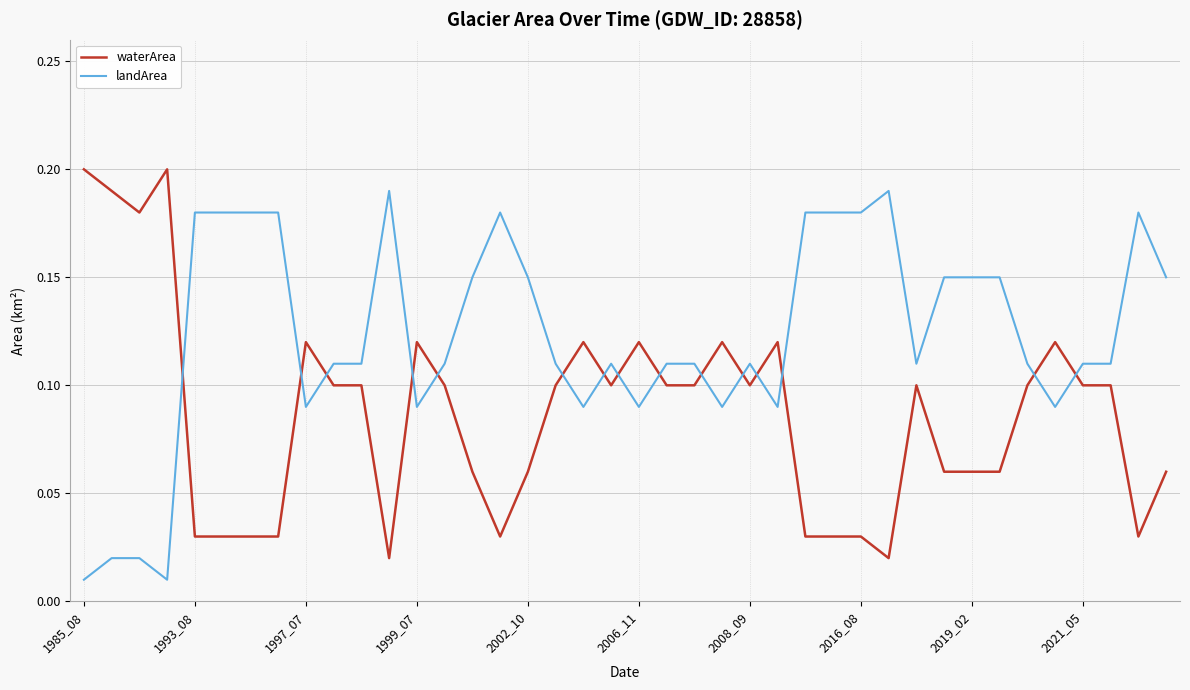

Which series has the largest total across all categories?

landArea